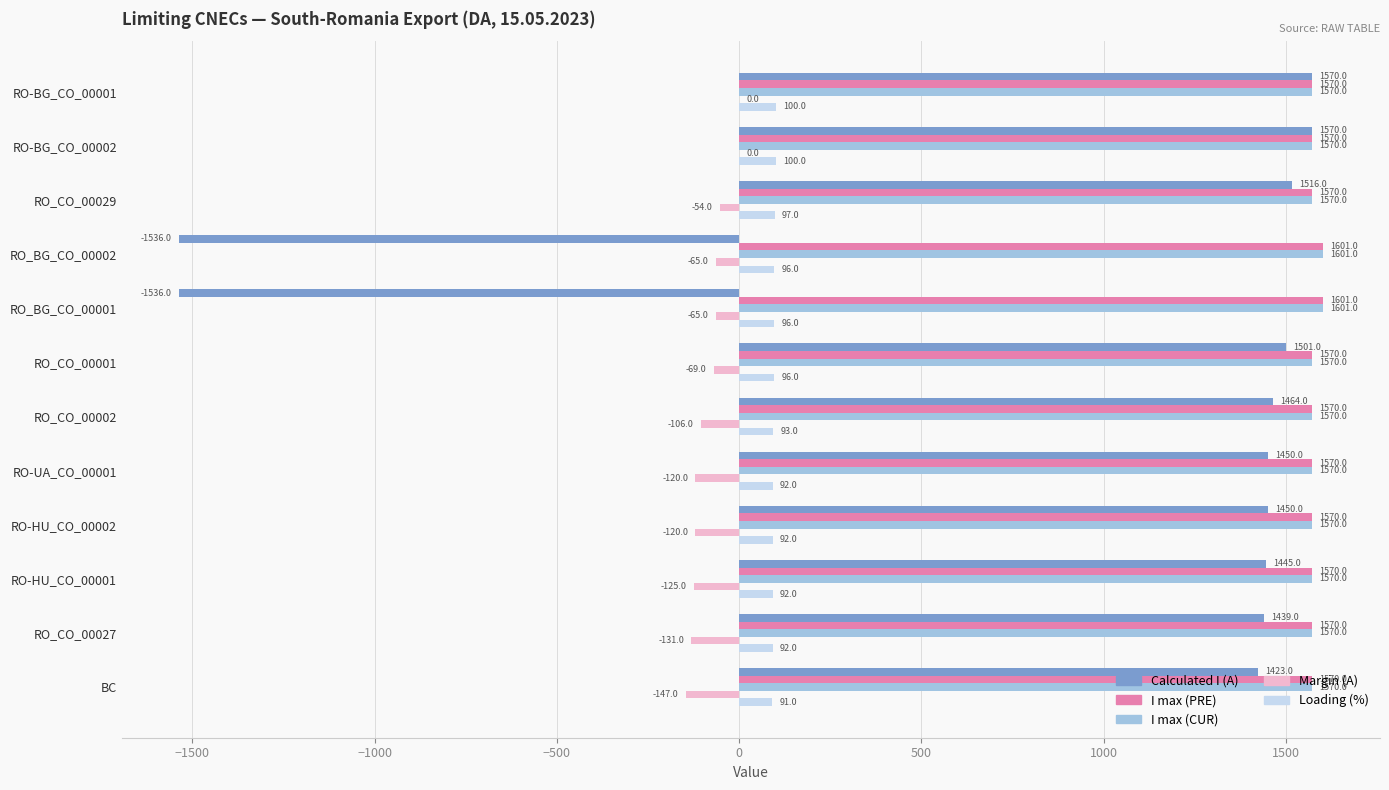

The value of Calculated I (A) at RO_CO_00029 is 2388. True or false?

False